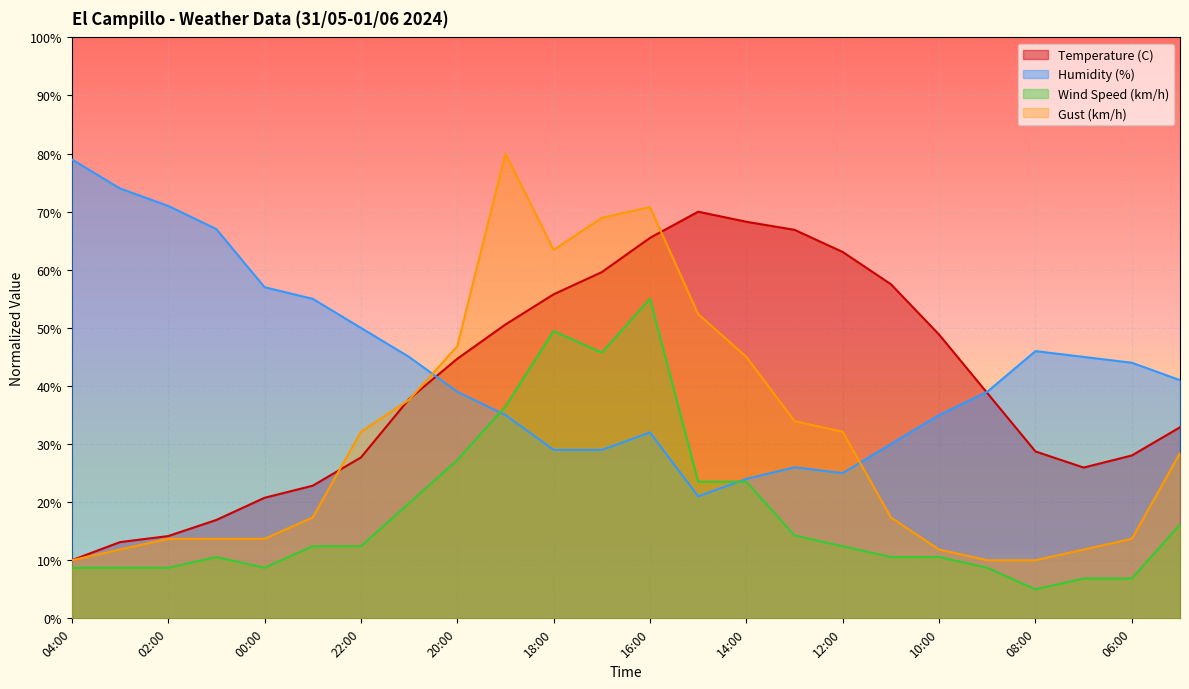

How many lines are shown in the chart?

4